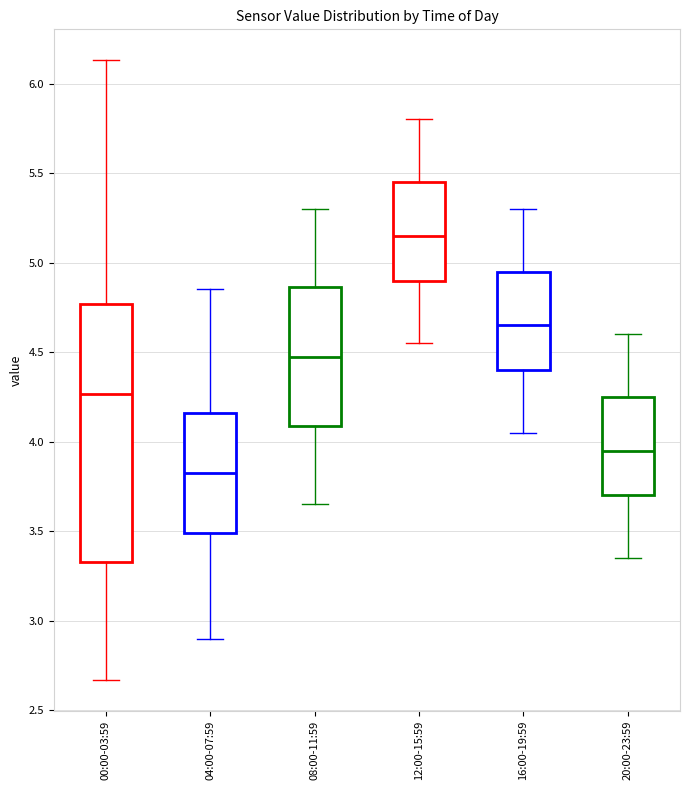

Where does the median line of the box for 12:00-15:59 sit on the y-axis? The values are not printed on the chart, so give them approximately, as read against the axis.

5.15